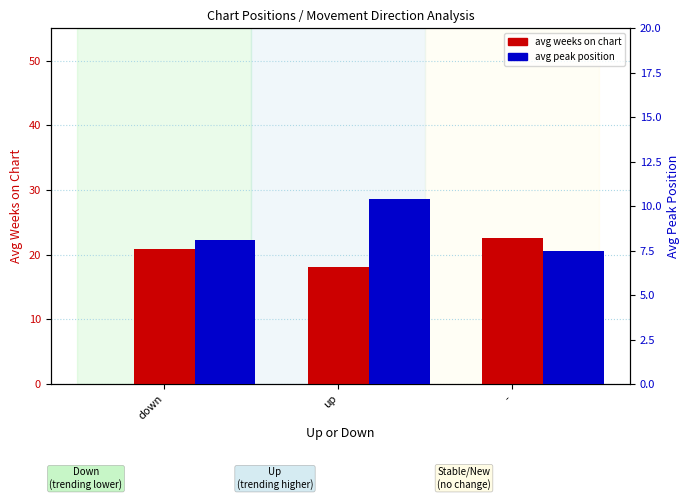

What is the maximum value shown in the chart?

22.5